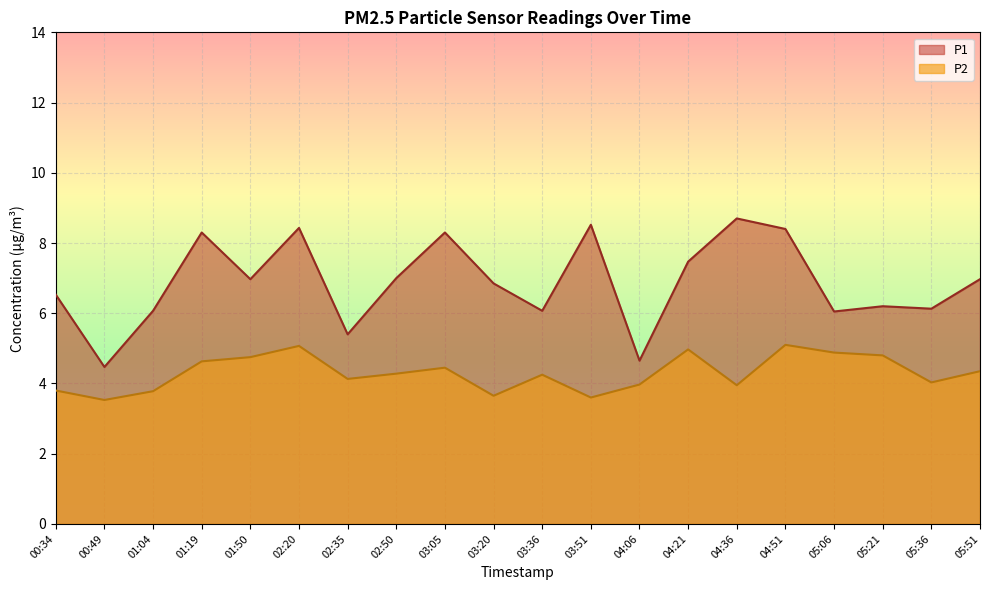

True or false: P2 and P1 intersect in this chart.

False